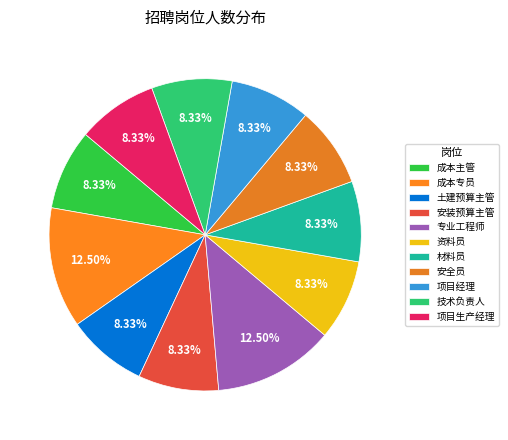

Is there a majority slice in this chart?

No